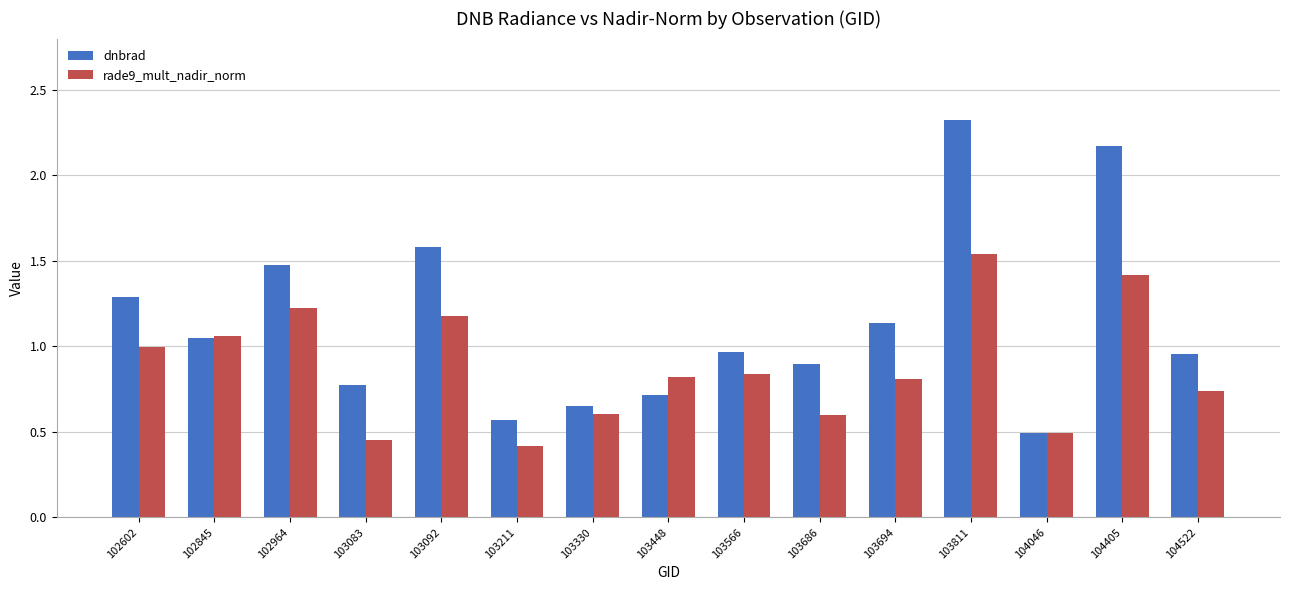

Rank the series by their maximum value, from lowest to highest.

rade9_mult_nadir_norm, dnbrad